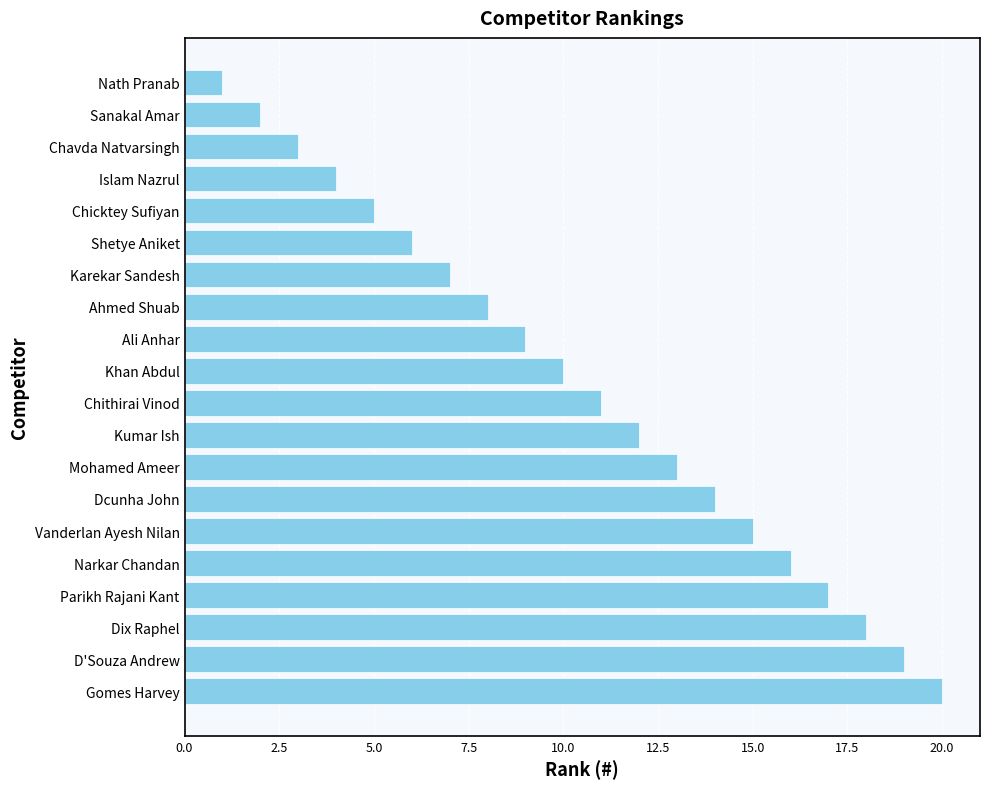

What is the change in value from Parikh Rajani Kant to Mohamed Ameer?

-4